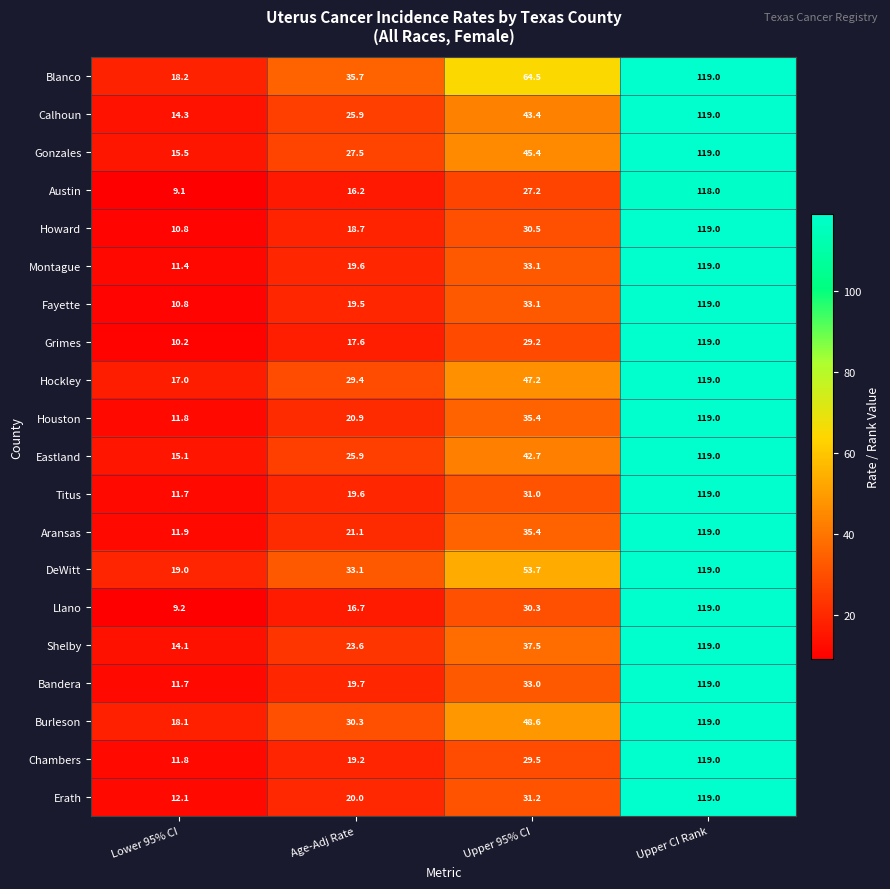

Is it true that Houston equals 119.0 at Upper CI Rank?

True